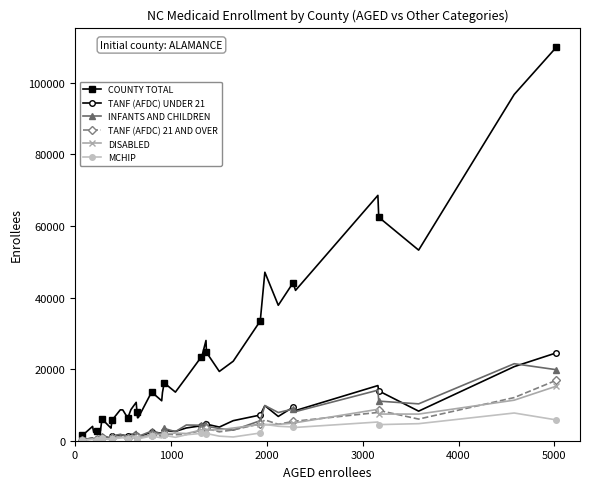

True or false: COUNTY TOTAL has more than 2 interior local peaks.

True